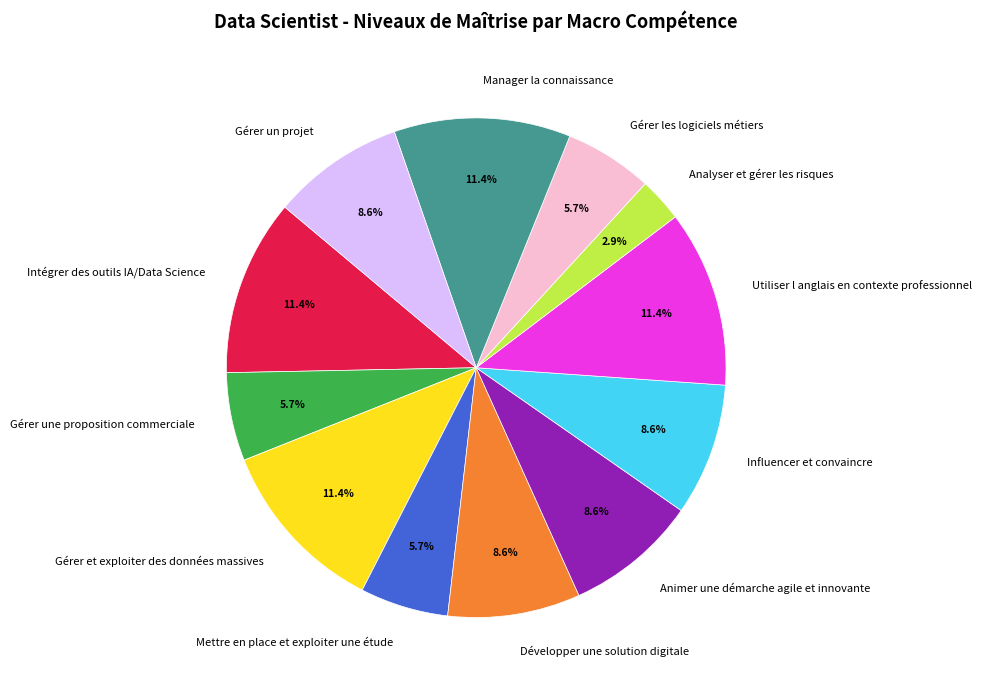

Do Animer une démarche agile et innovante and Gérer les logiciels métiers together represent more than half of the pie?

No